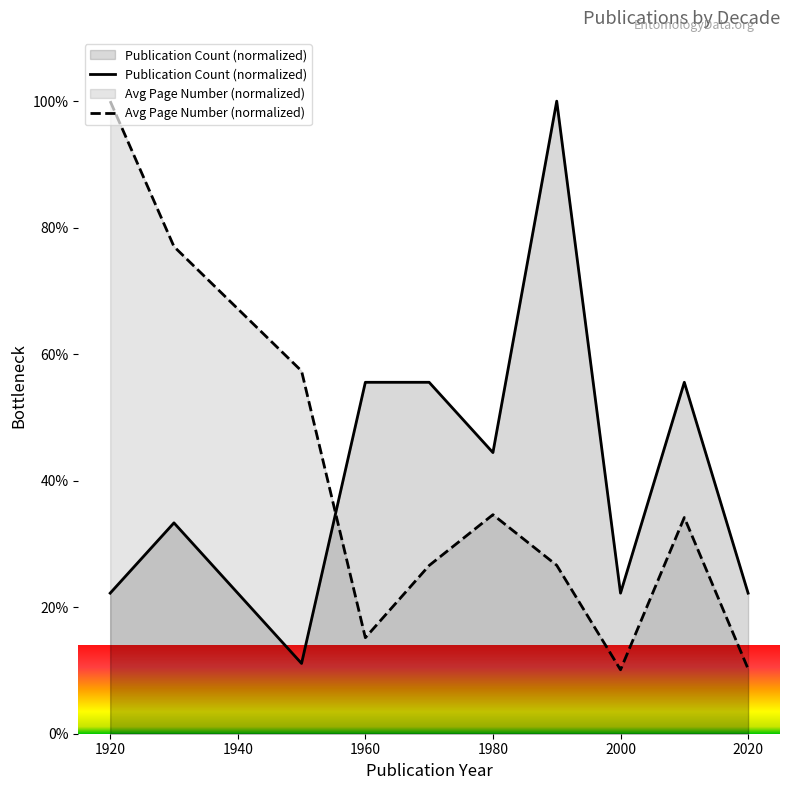

True or false: Publication Count (normalized) and Avg Page Number (normalized) cross at least once.

True